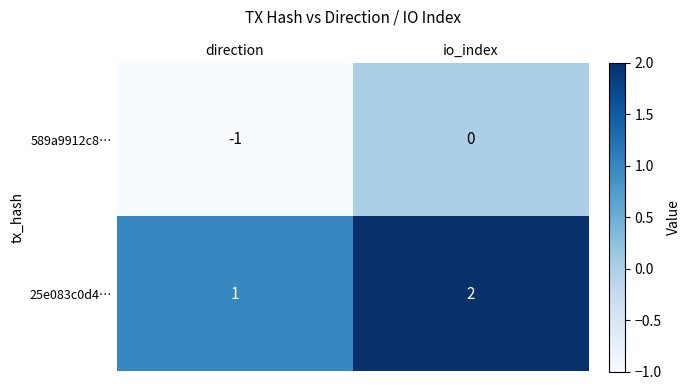

Which label corresponds to the largest value in the chart?

io_index